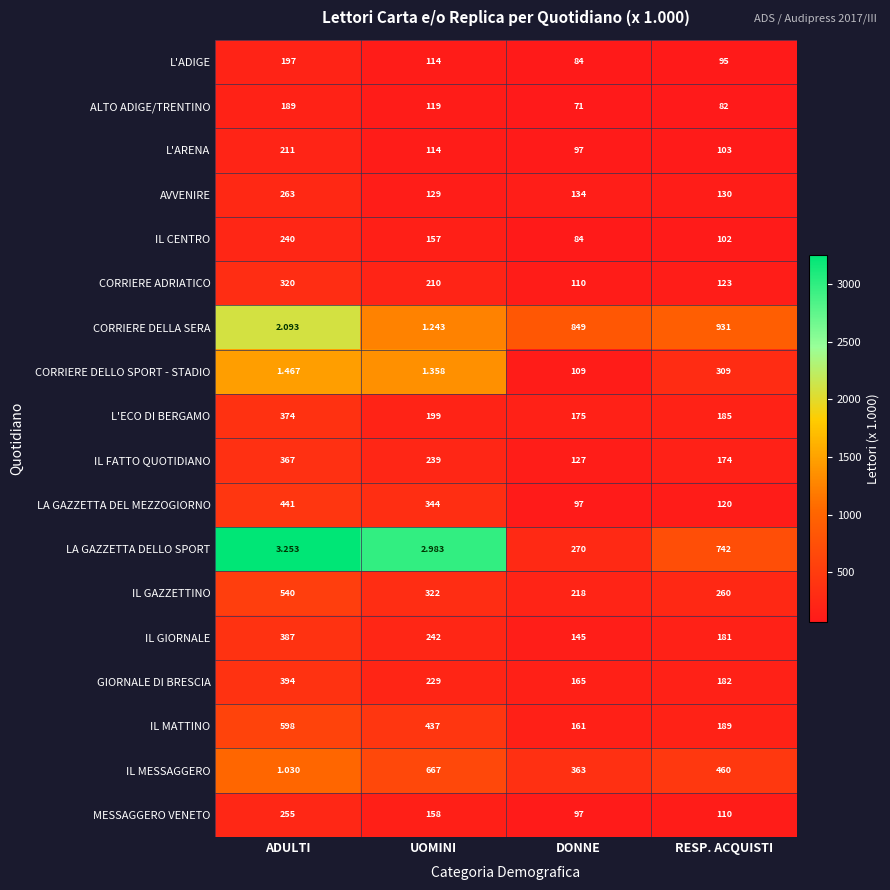

Which series has the widest spread of values?

CORRIERE DELLA SERA